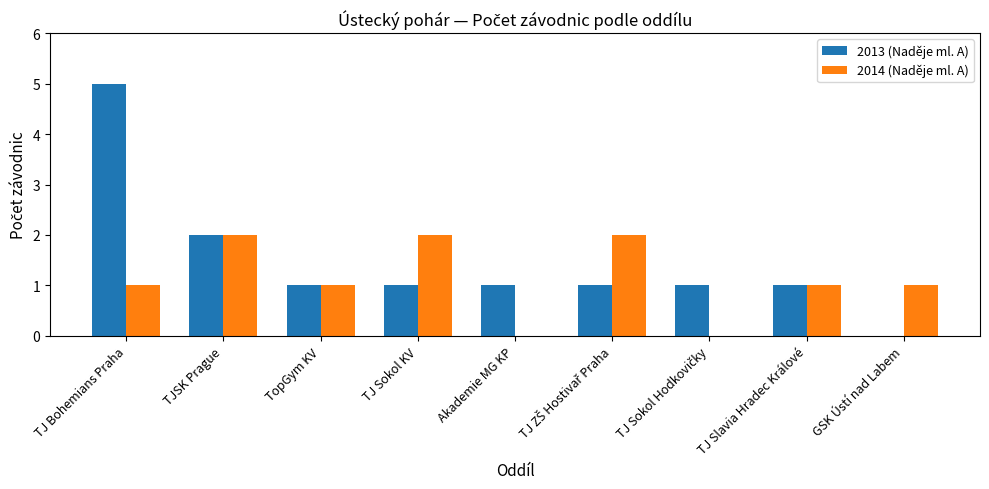

What is the sum of all 2013 (Naděje ml. A) values?

13